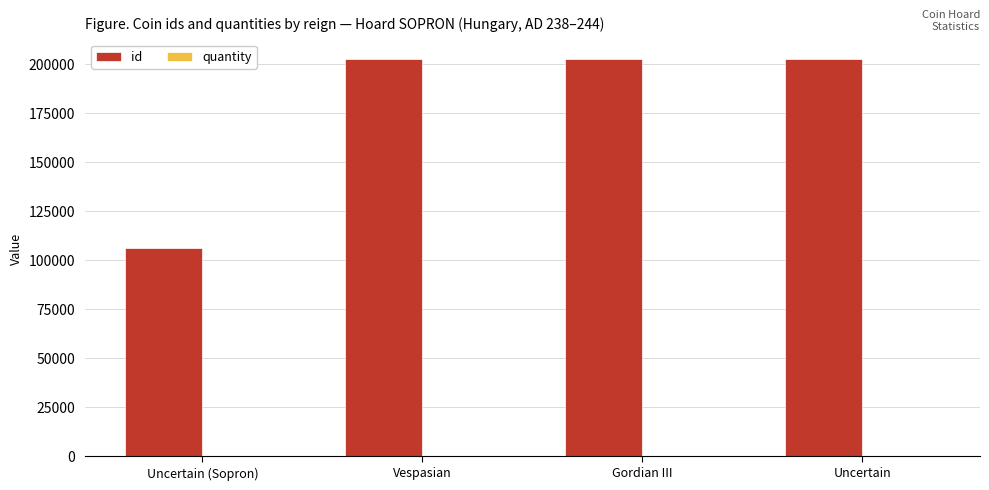

What is the highest value of the id series?

202607